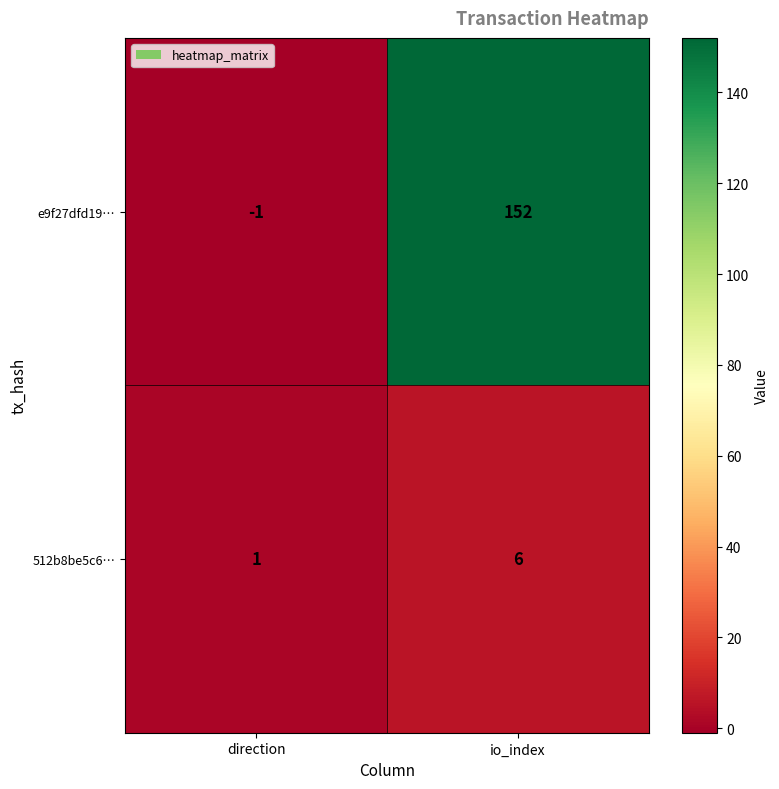

Which series has the largest total across all categories?

e9f27dfd19…